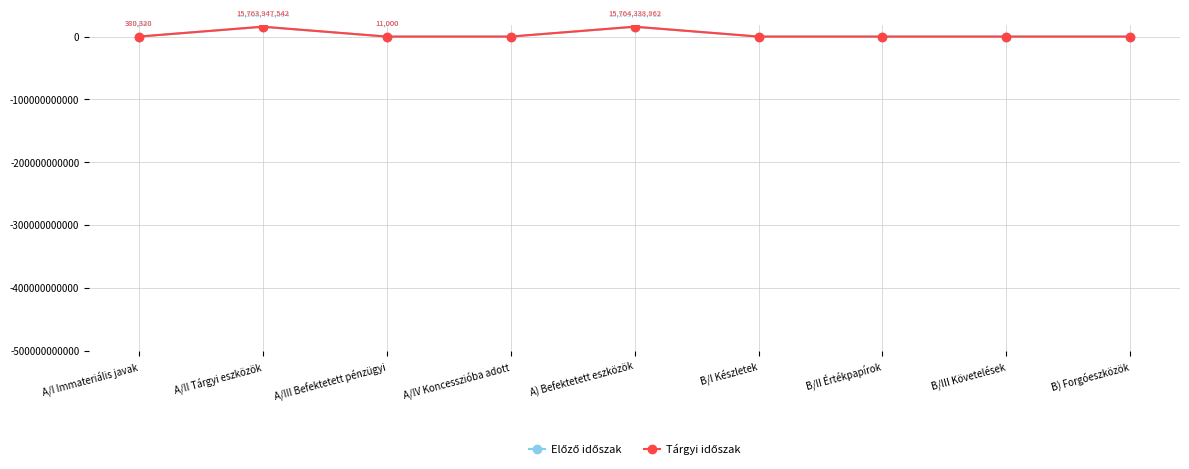

Count the number of data series in this chart.

2